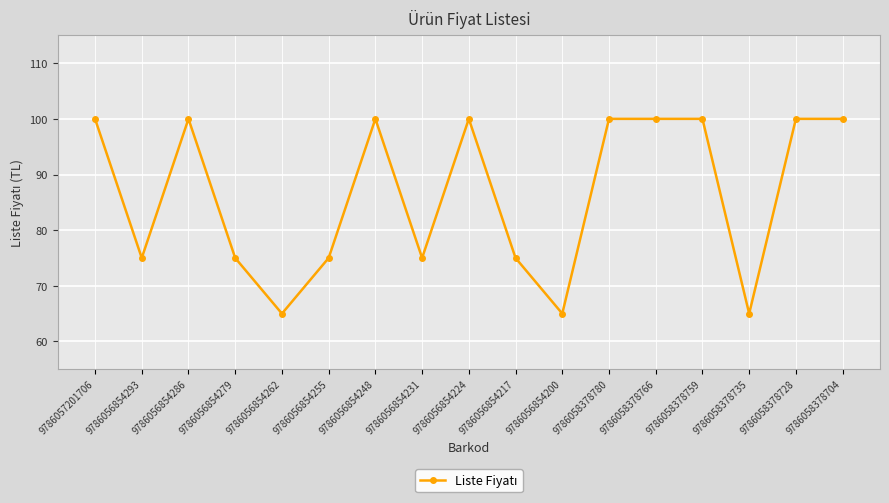

What position from the right is 9786056854255?

12